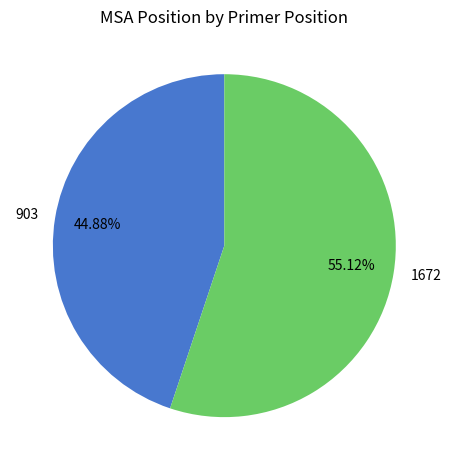

What is the majority slice?

1672